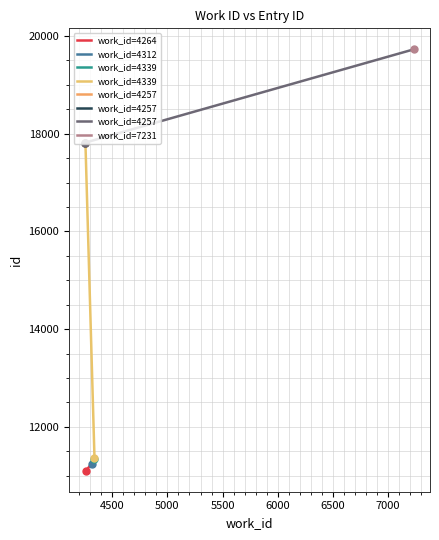

Between 4312 and 4257, which is larger?

4257